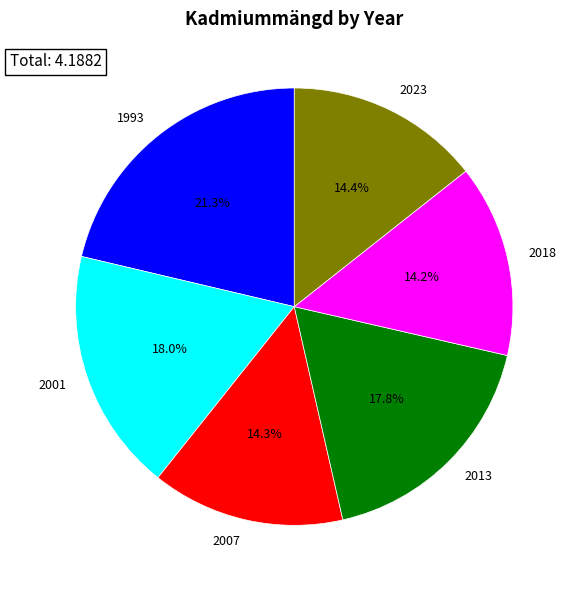

To the nearest percent, what is the average slice percentage?

17%